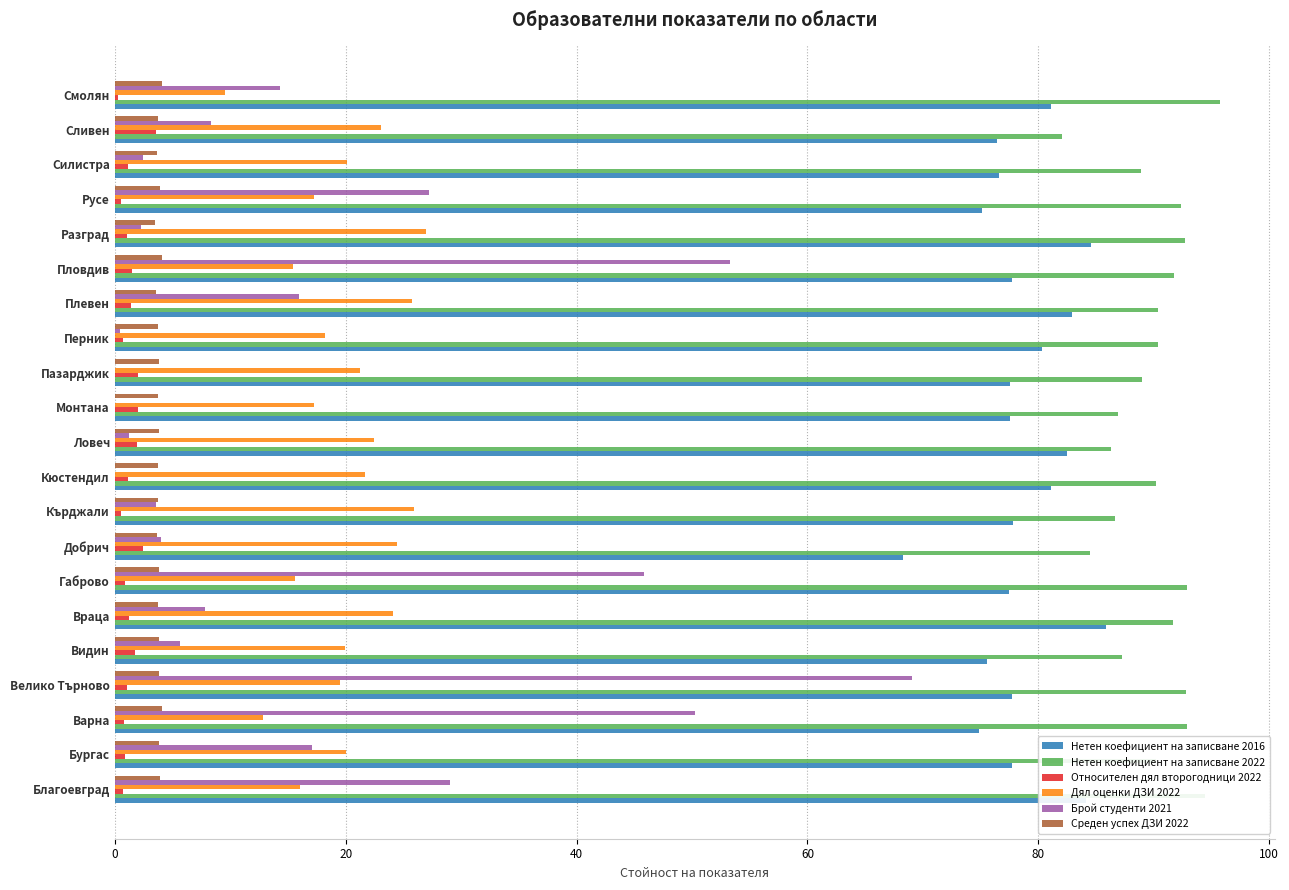

True or false: Дял оценки ДЗИ 2022 has a value of 10.7 at Габрово.

False